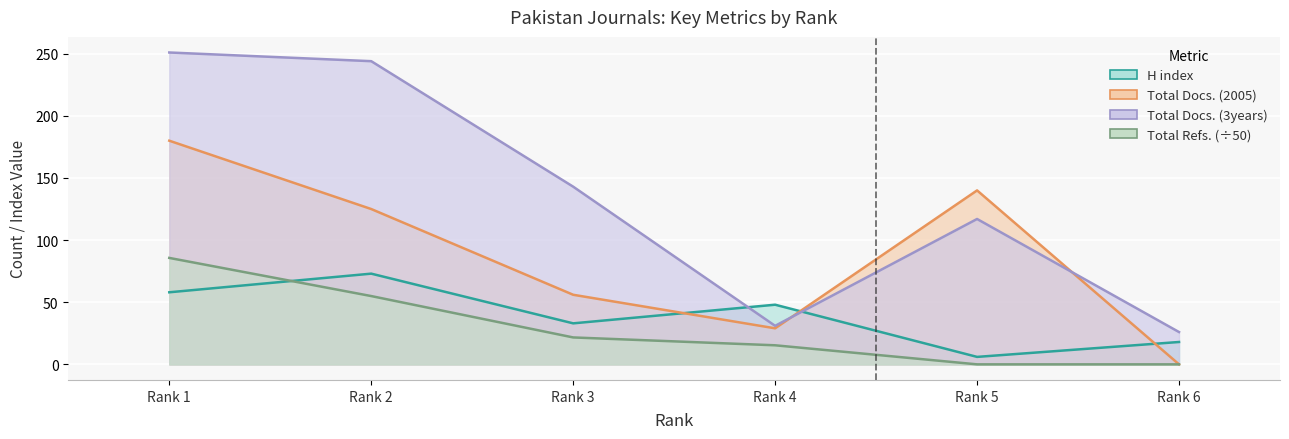

Reading left to right, extract all data points from this chart.

H index: 58.0	73.0	33.0	48.0	6.0	18.0
Total Docs. (2005): 180.0	125.0	56.0	29.0	140.0	0.0
Total Docs. (3years): 251.0	244.0	143.0	31.0	117.0	26.0
Total Refs.: 85.7	55.0	21.7	15.3	0.0	0.0